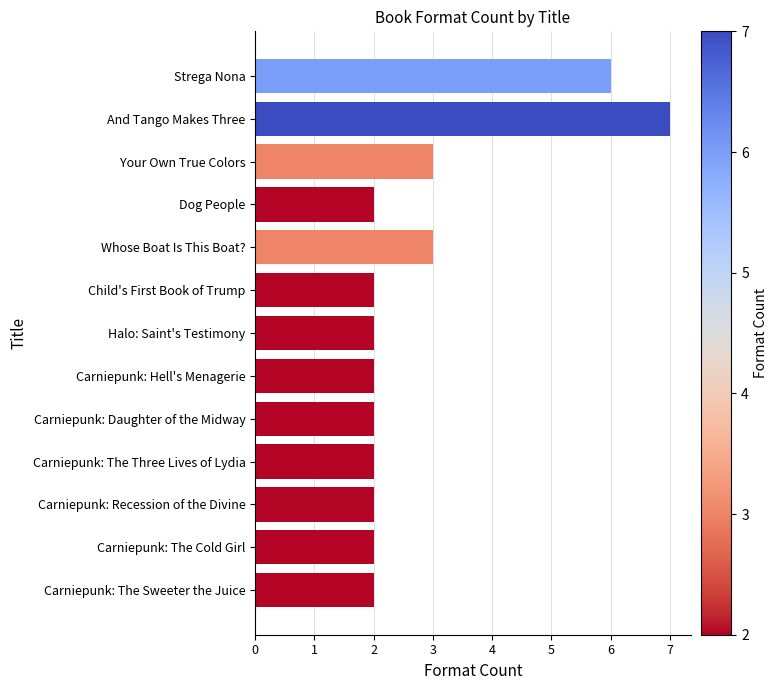

Which category has the highest value across all series?

And Tango Makes Three